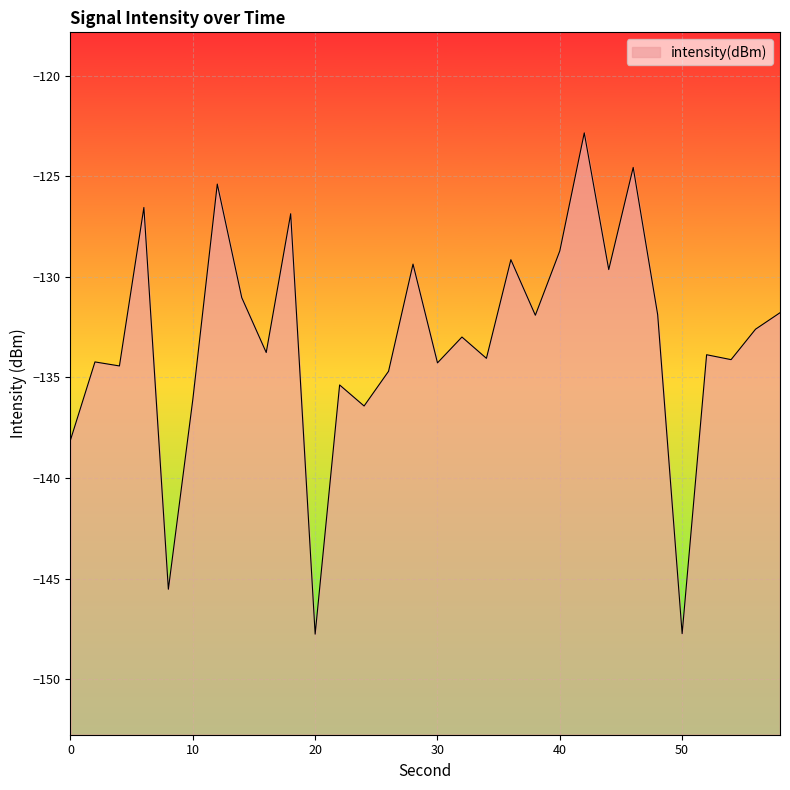

Where is the data nearest to the value -135?

26